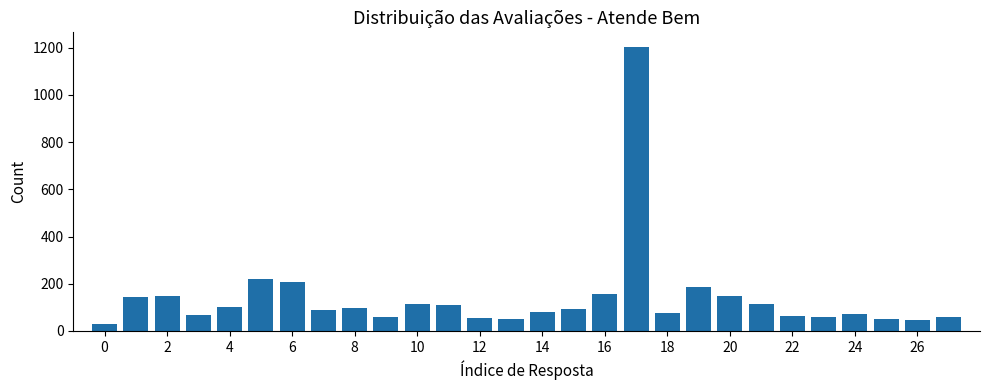

How many data points does each series have?

28